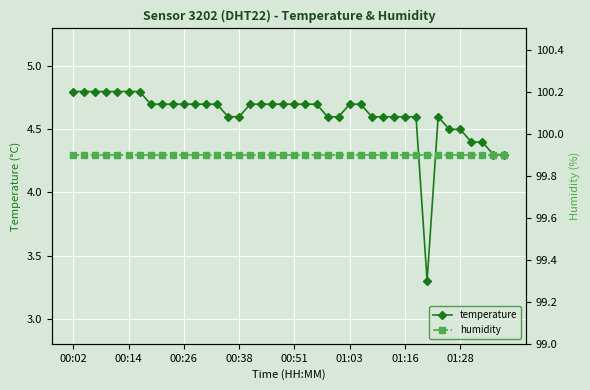

List the series in order of their peak value, lowest first.

temperature, humidity